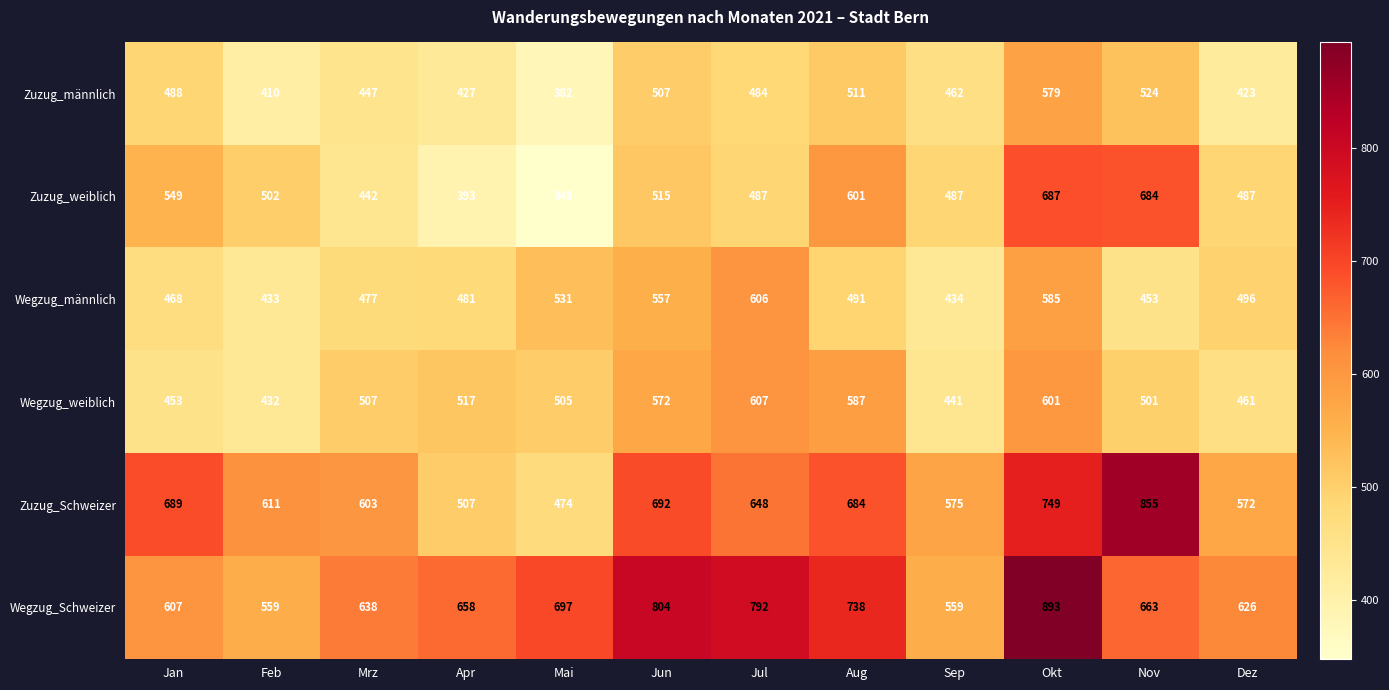

What is the sum of all Zuzug_Schweizer values?

7659